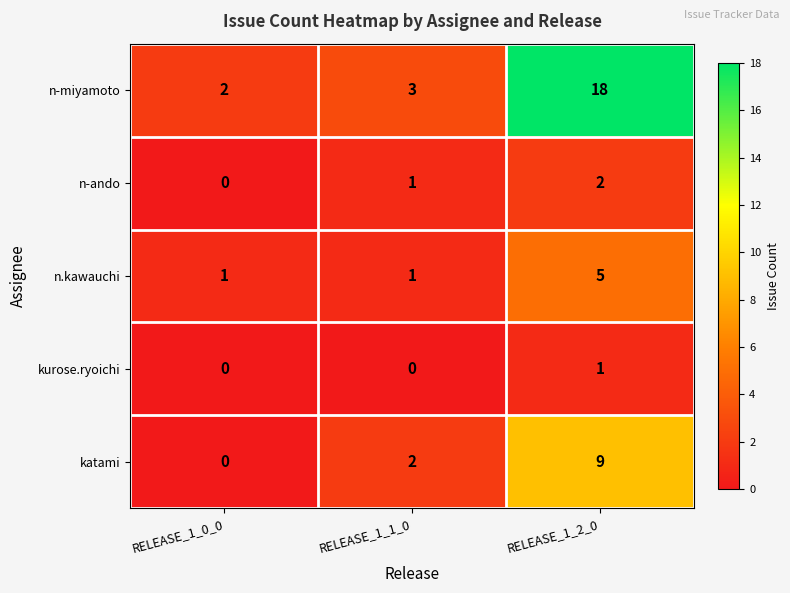

The value of katami at RELEASE_1_1_0 is 2. True or false?

True